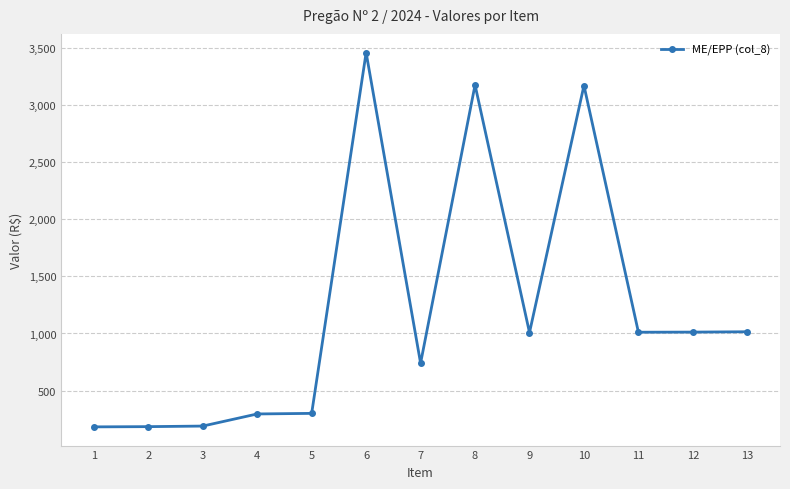

What is the sum of the values at 3 and 1?

373